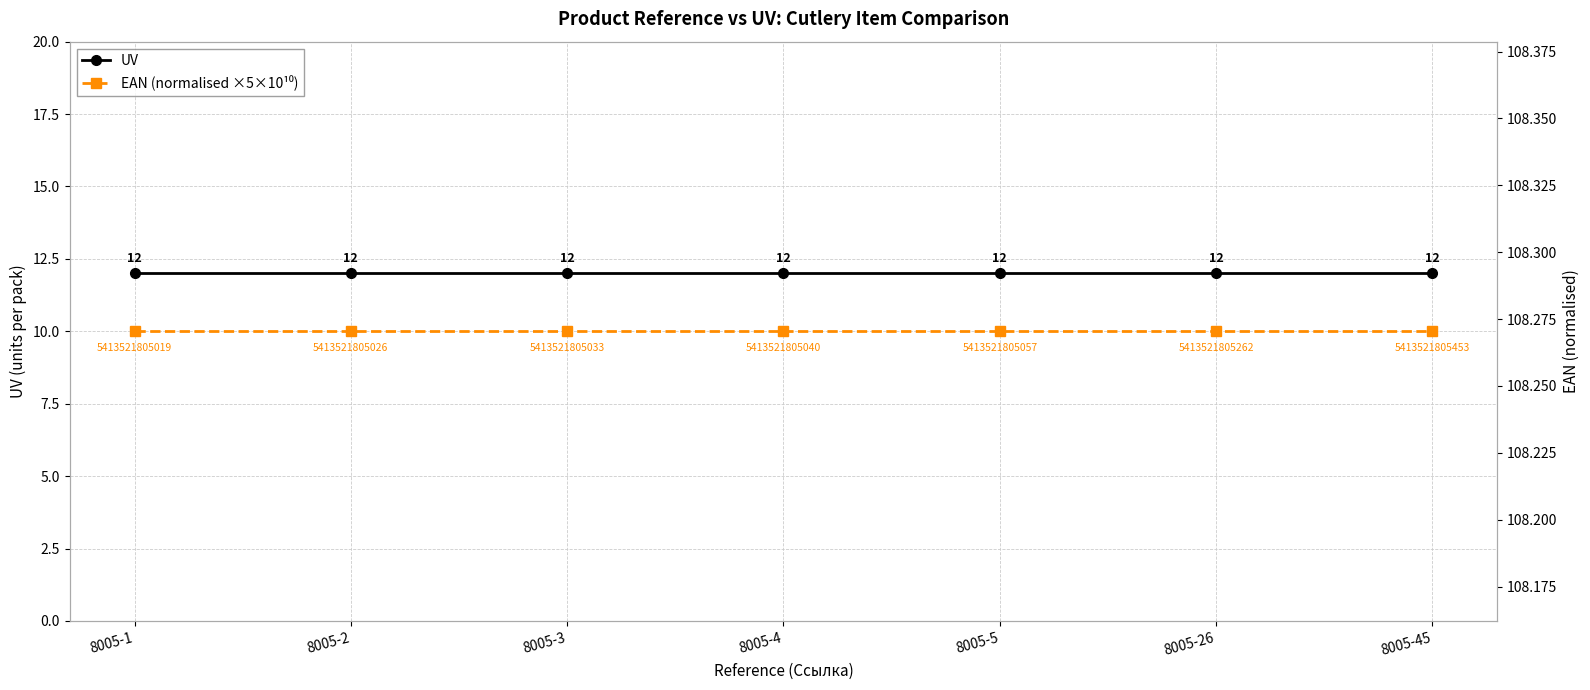

Between 8005-2 and 8005-3, which is larger?

8005-2